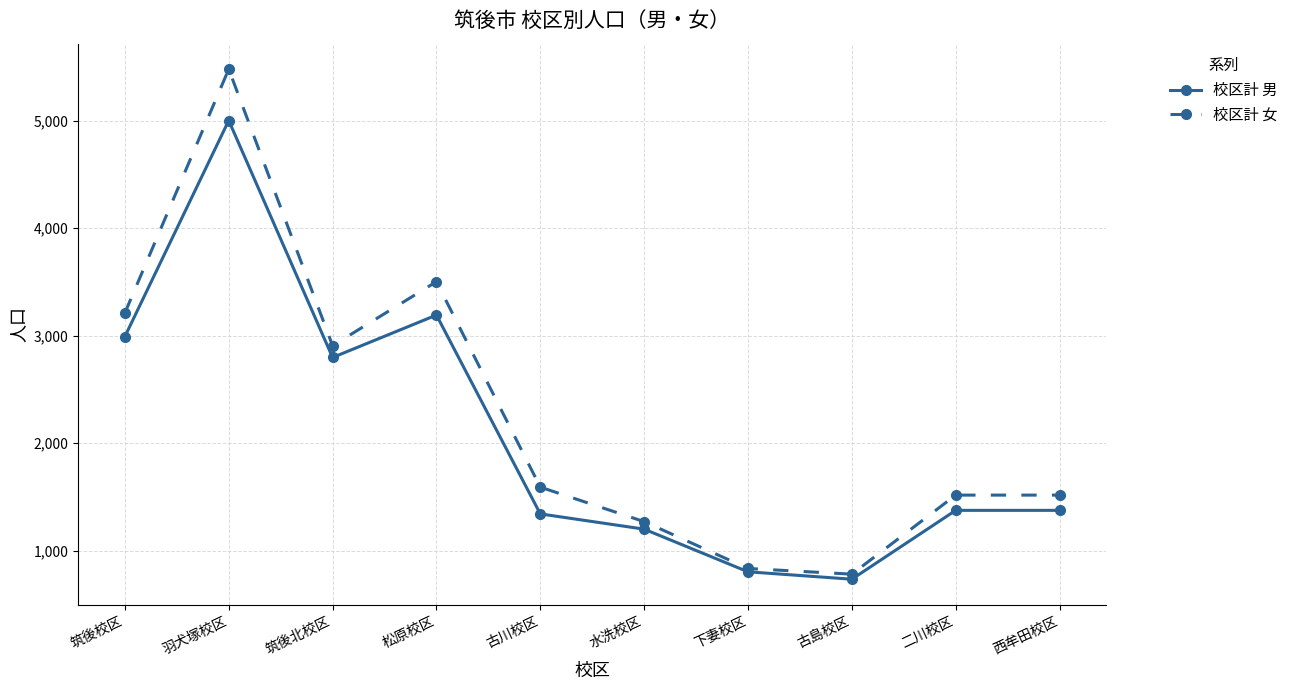

What position from the right is 羽犬塚校区?

9